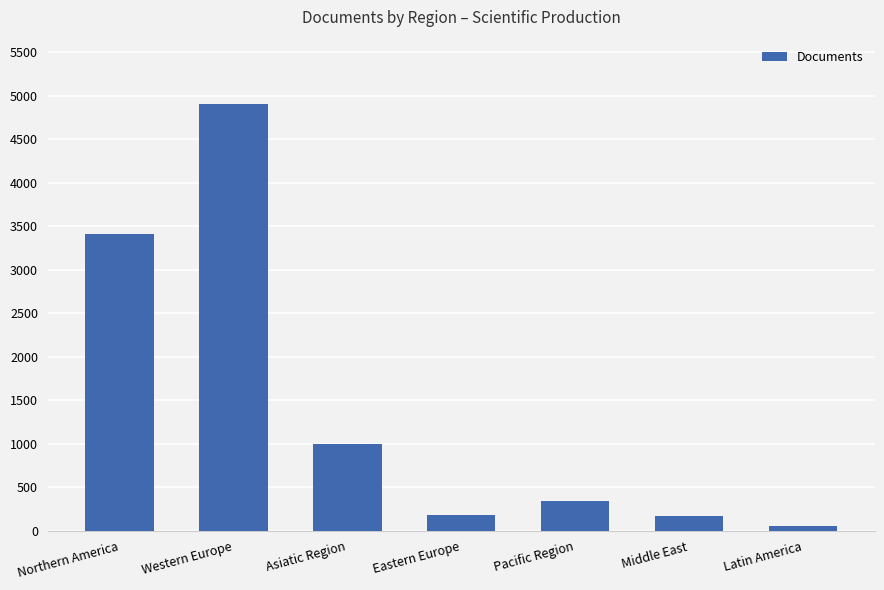

What is the sum of the values at Pacific Region and Eastern Europe?

533